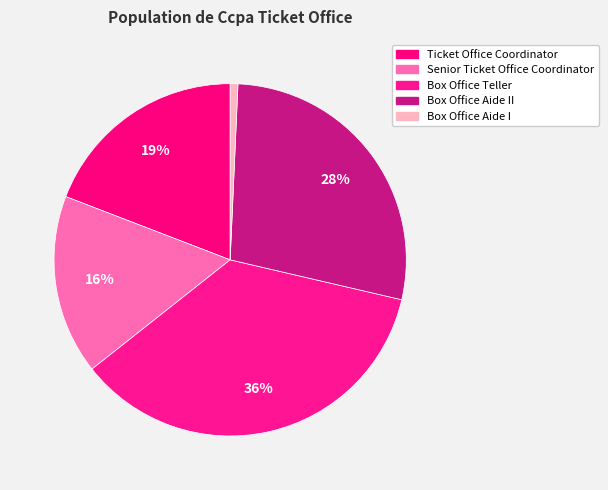

How many segments does this pie chart have?

5